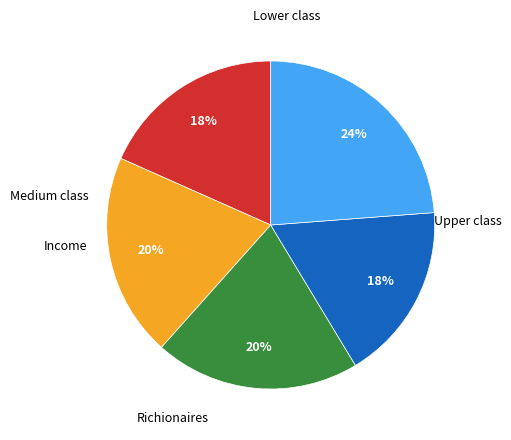

Does any single category account for the majority?

No